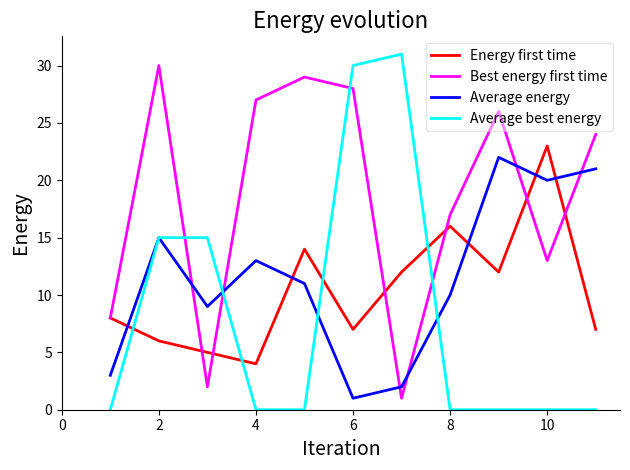

Which series ends up on top after the final intersection of Best energy first time and Average energy?

Best energy first time